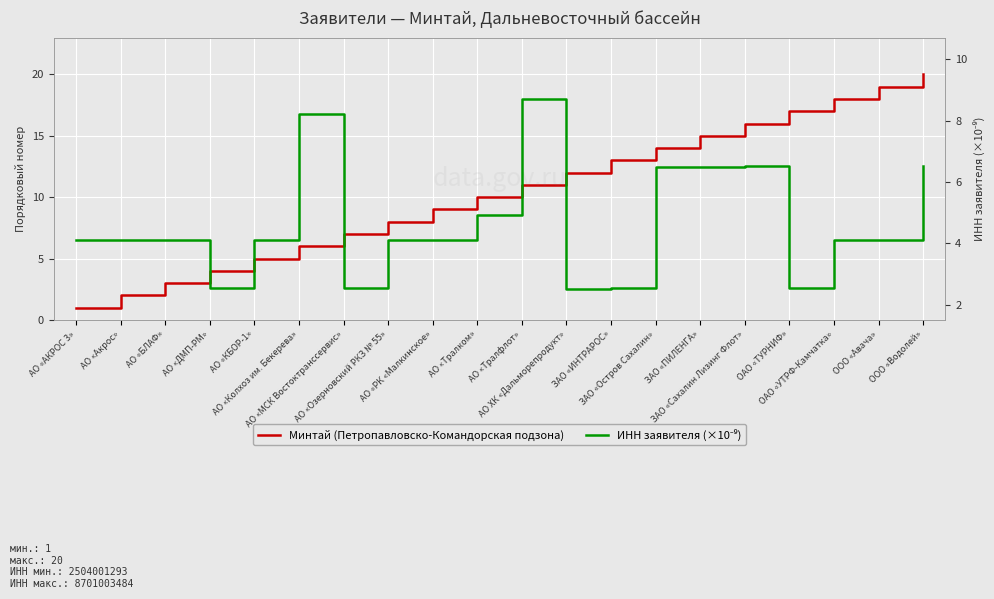

What is the highest value of the ИНН заявителя (×10⁻⁹) series?

8.7